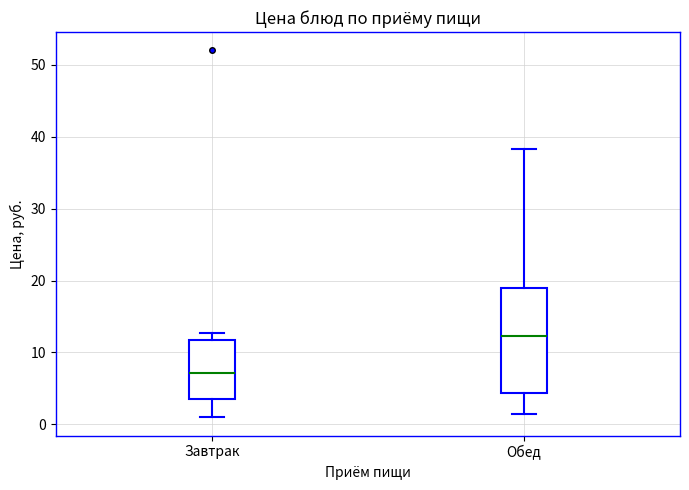

Comparing the boxes themselves (not the whiskers), which one is the tallest?

Обед